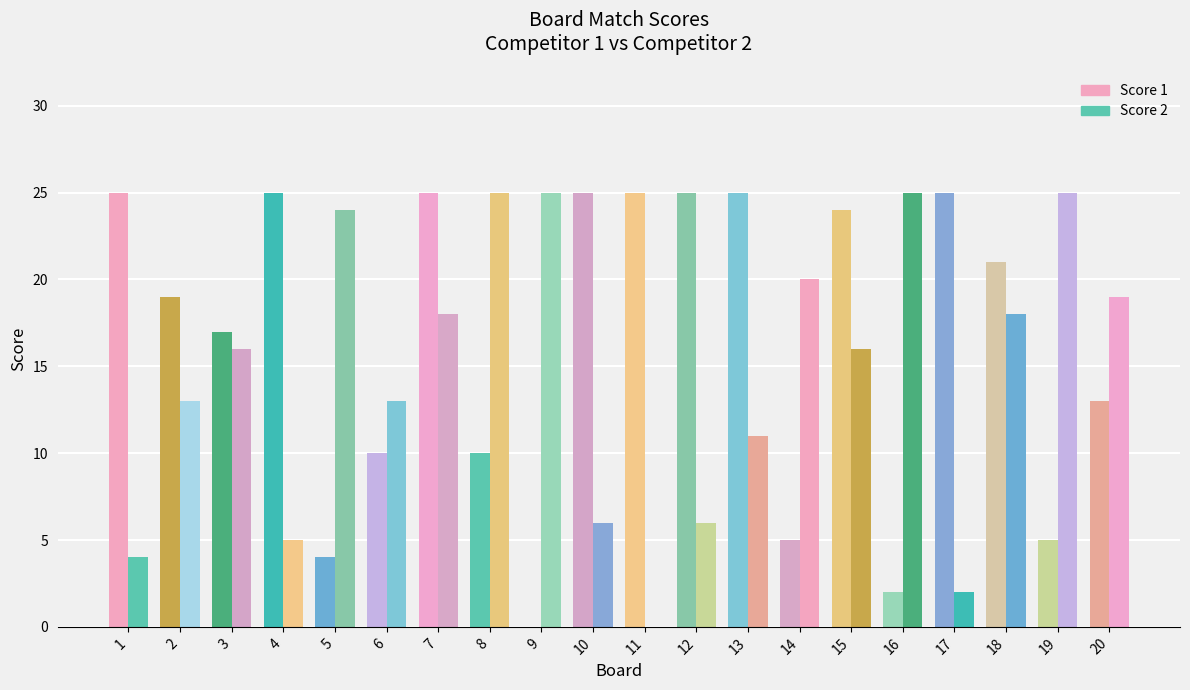

Are the bars grouped side by side (vs. stacked)?

Yes